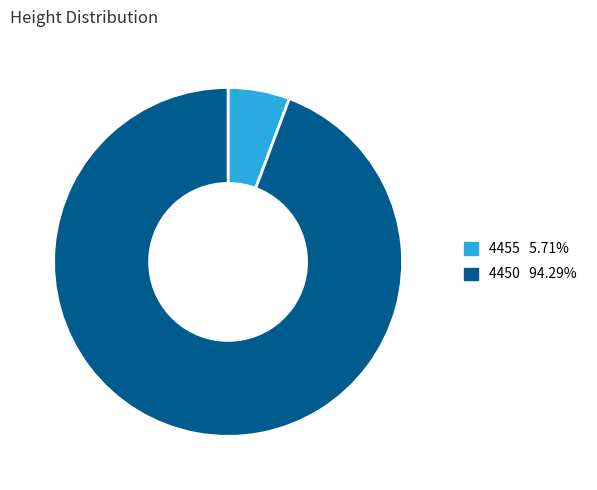

Rank the categories by value from highest to lowest.

4450, 4455